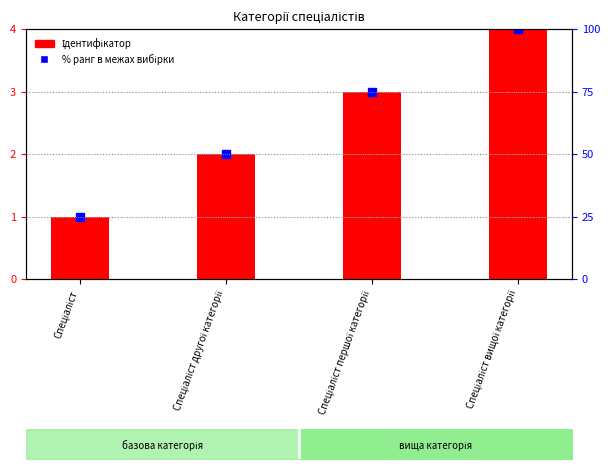

What is the label of the 2nd bar from the right?

Спеціаліст першої категорії